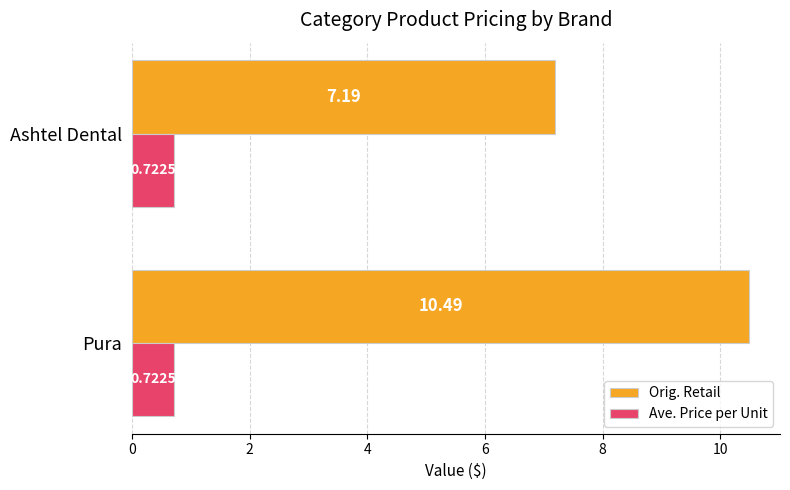

How many data points does each series have?

2